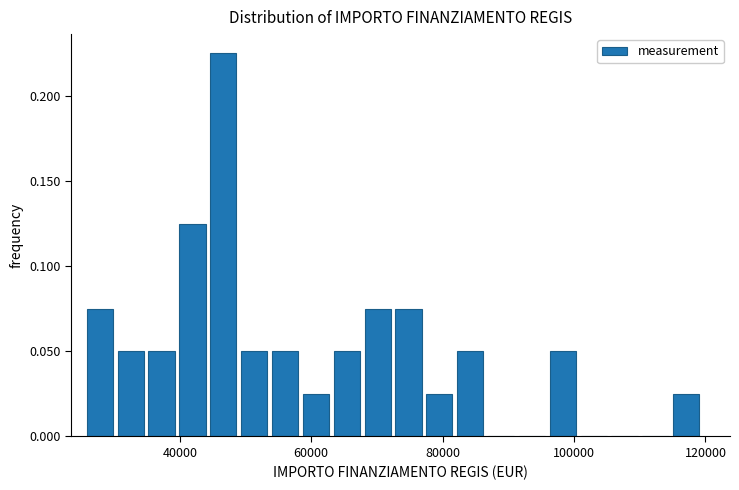

Around what value on the x-axis is the tallest bar? Give the approximate position of its centre, as read against the axis.

46000